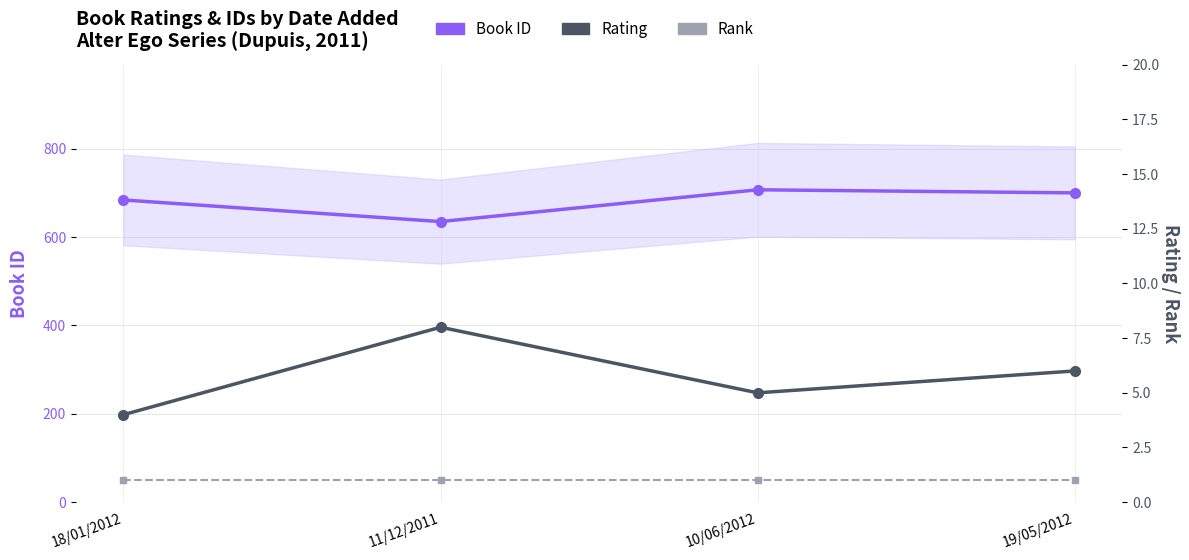

What position from the right is 19/05/2012?

1